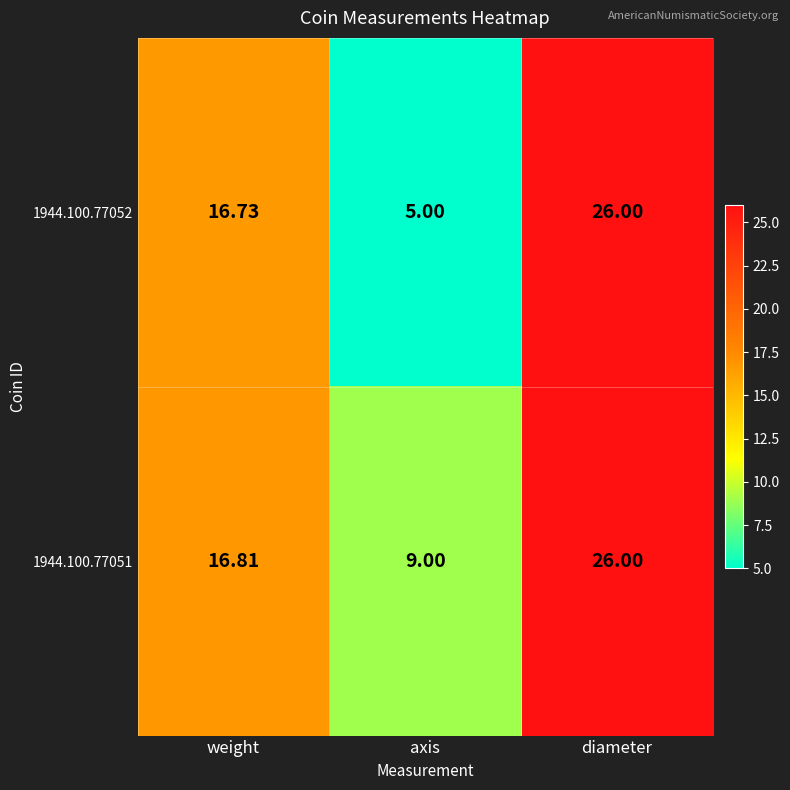

At which category is the sum across all series the highest?

diameter